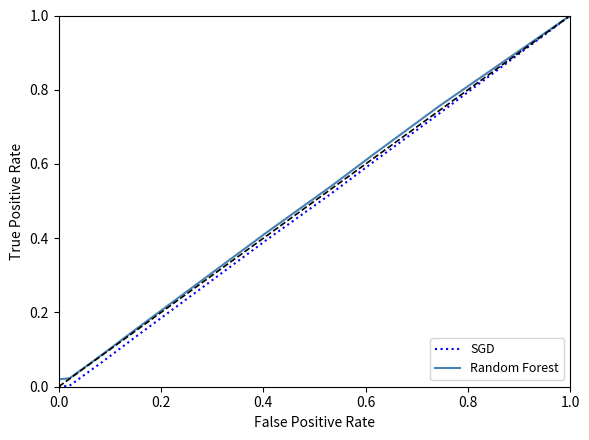

What is the maximum value shown in the chart?

1.0